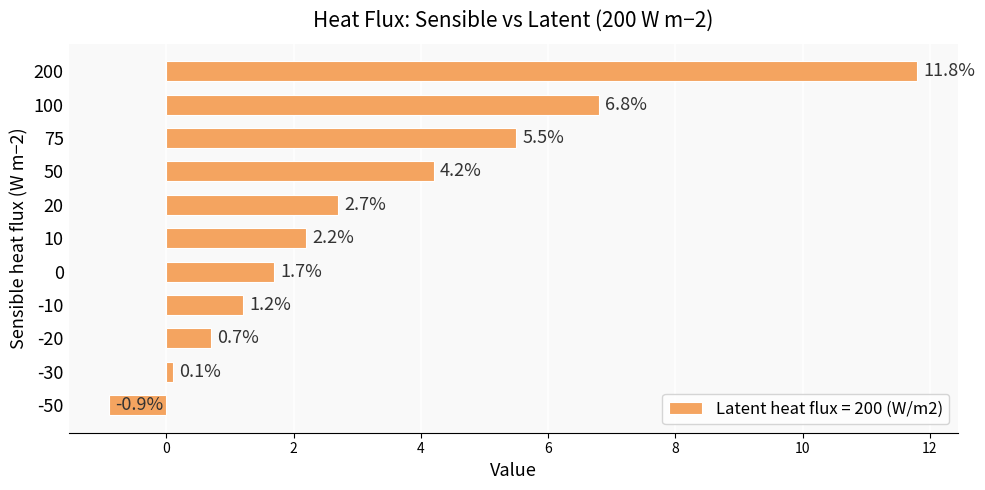

List the labels in order of value, smallest first.

-50, -30, -20, -10, 0, 10, 20, 50, 75, 100, 200